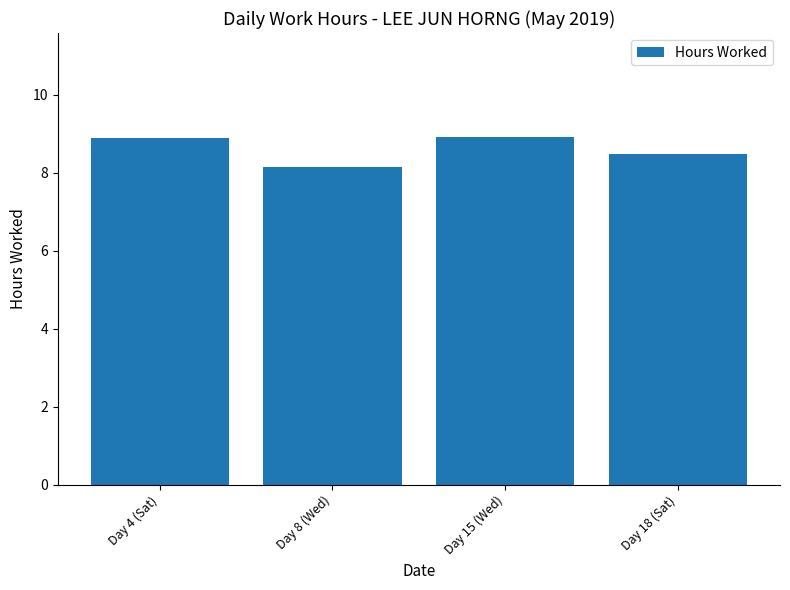

Reading left to right, extract all data points from this chart.

Day 4 (Sat)=8.9	Day 8 (Wed)=8.2	Day 15 (Wed)=8.9	Day 18 (Sat)=8.5